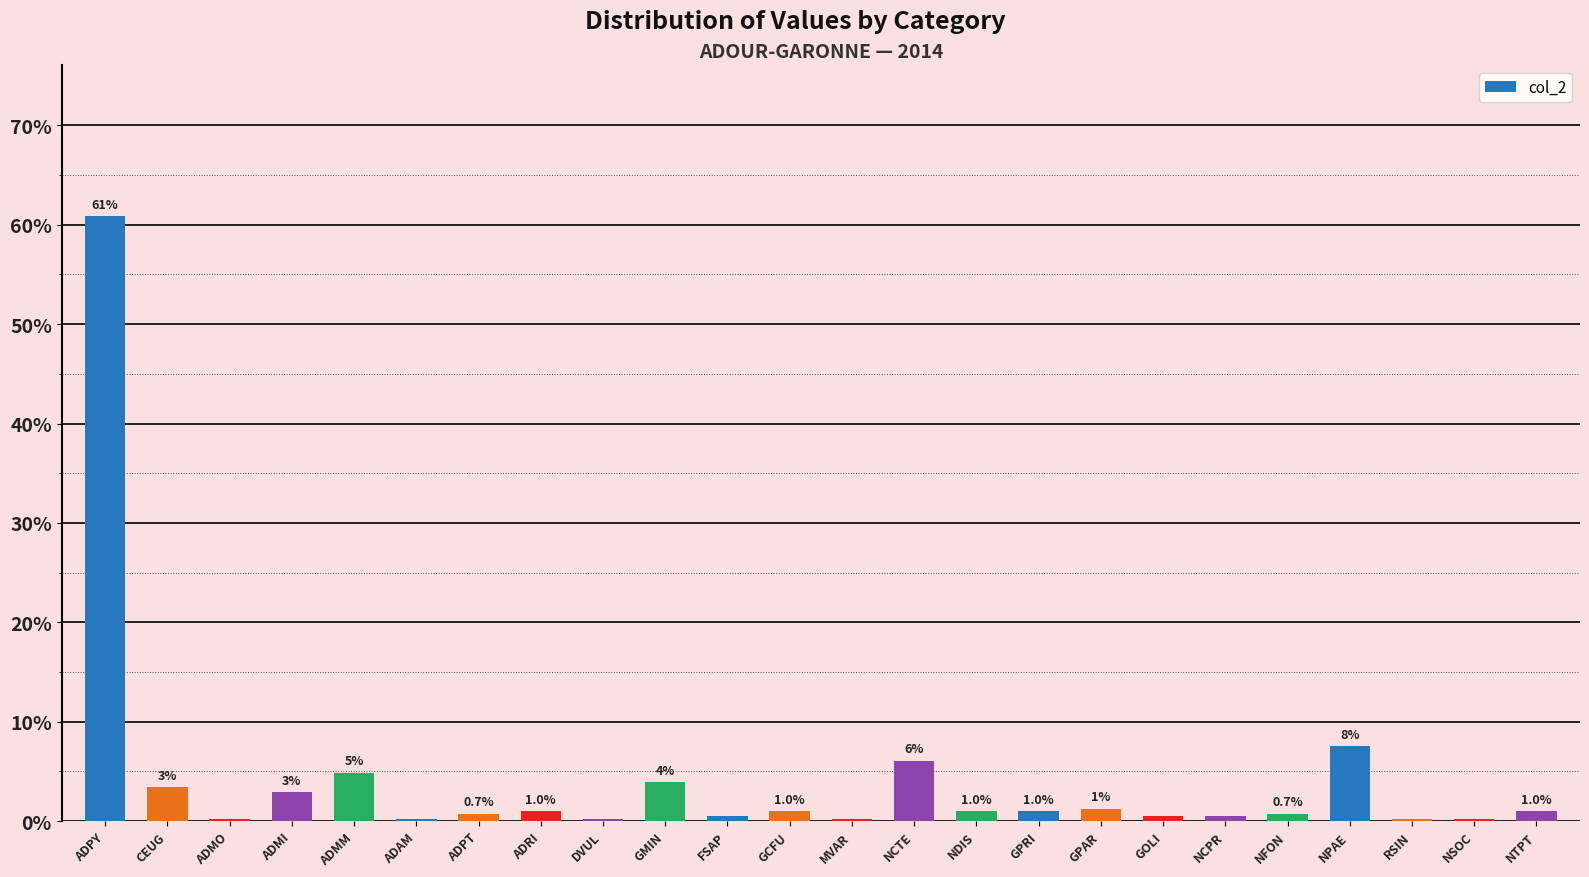

What is the value of the 24th bar from the left?

1.0